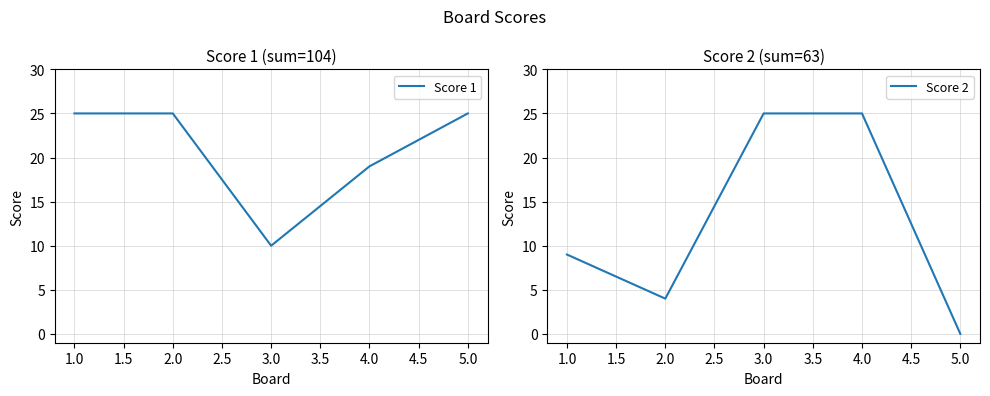

What are all the series names shown in the legend?

Score 1, Score 2